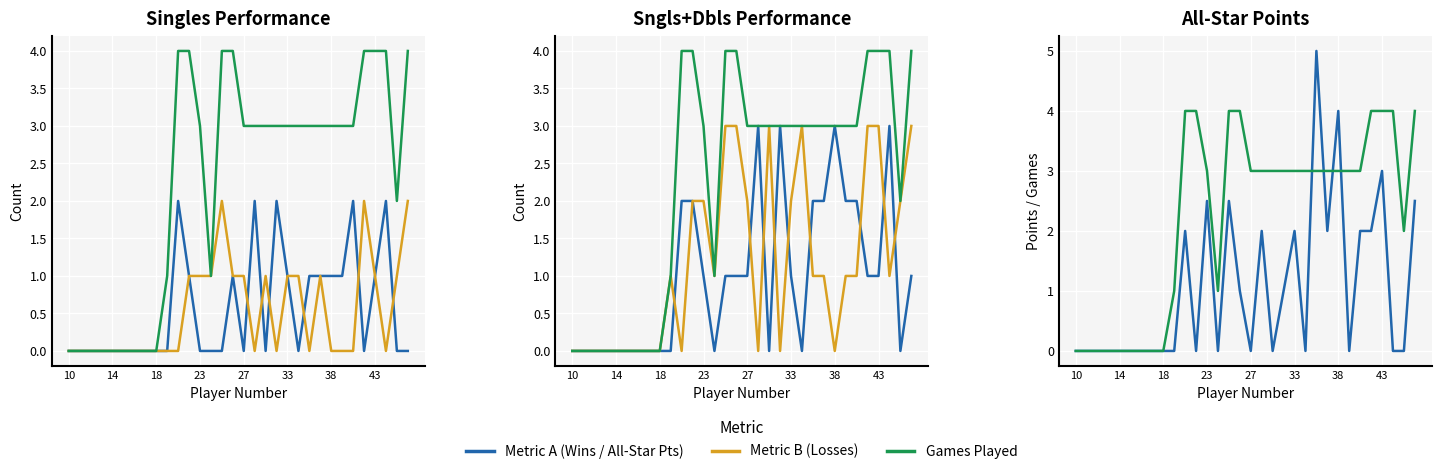

What is the greatest value displayed?

5.0